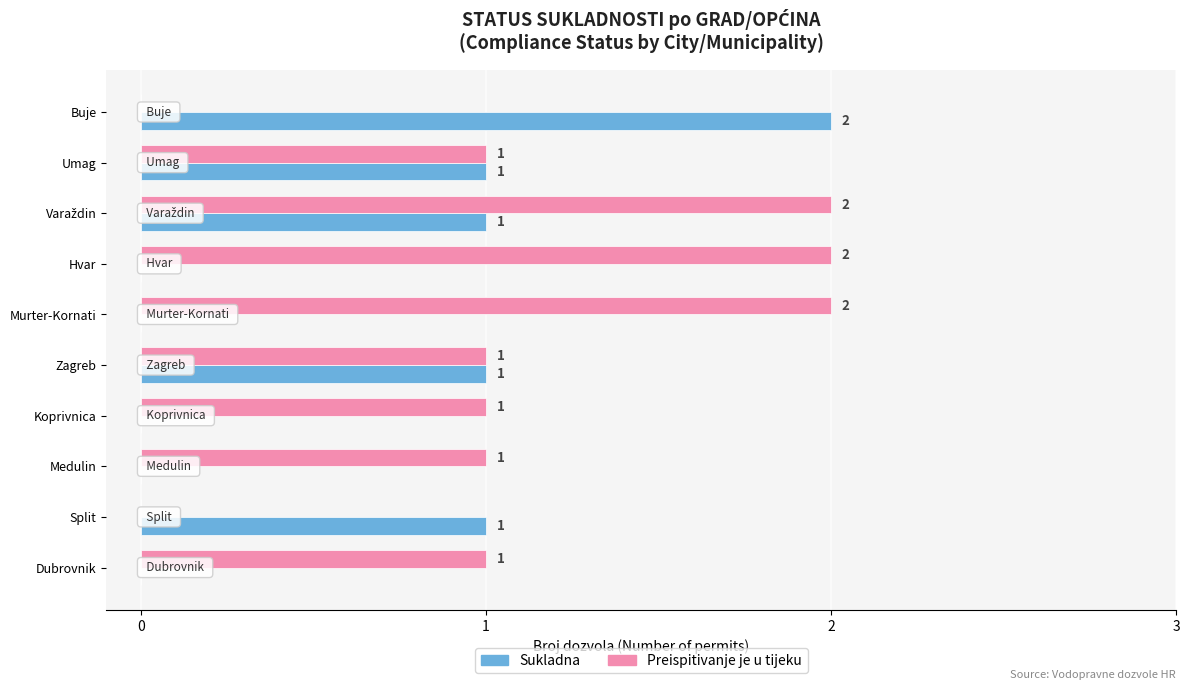

What is the average value of the Preispitivanje je u tijeku series?

1